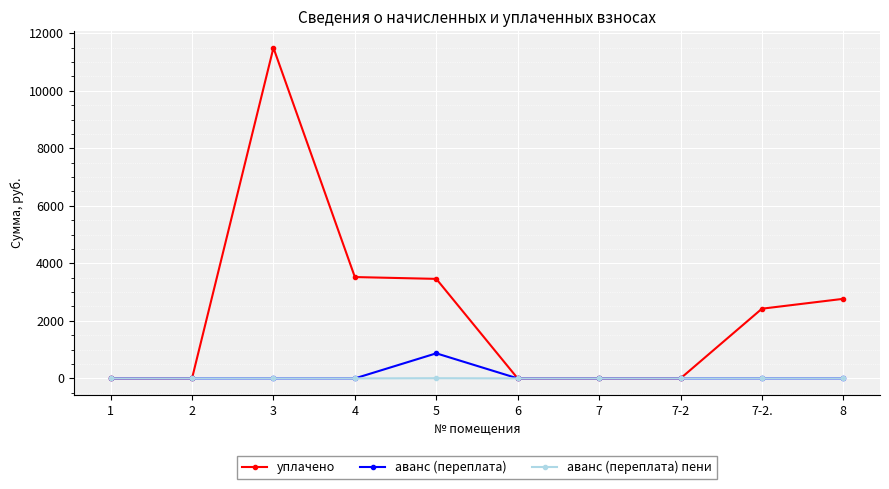

What is the average value of the аванс (переплата) series?

87.2